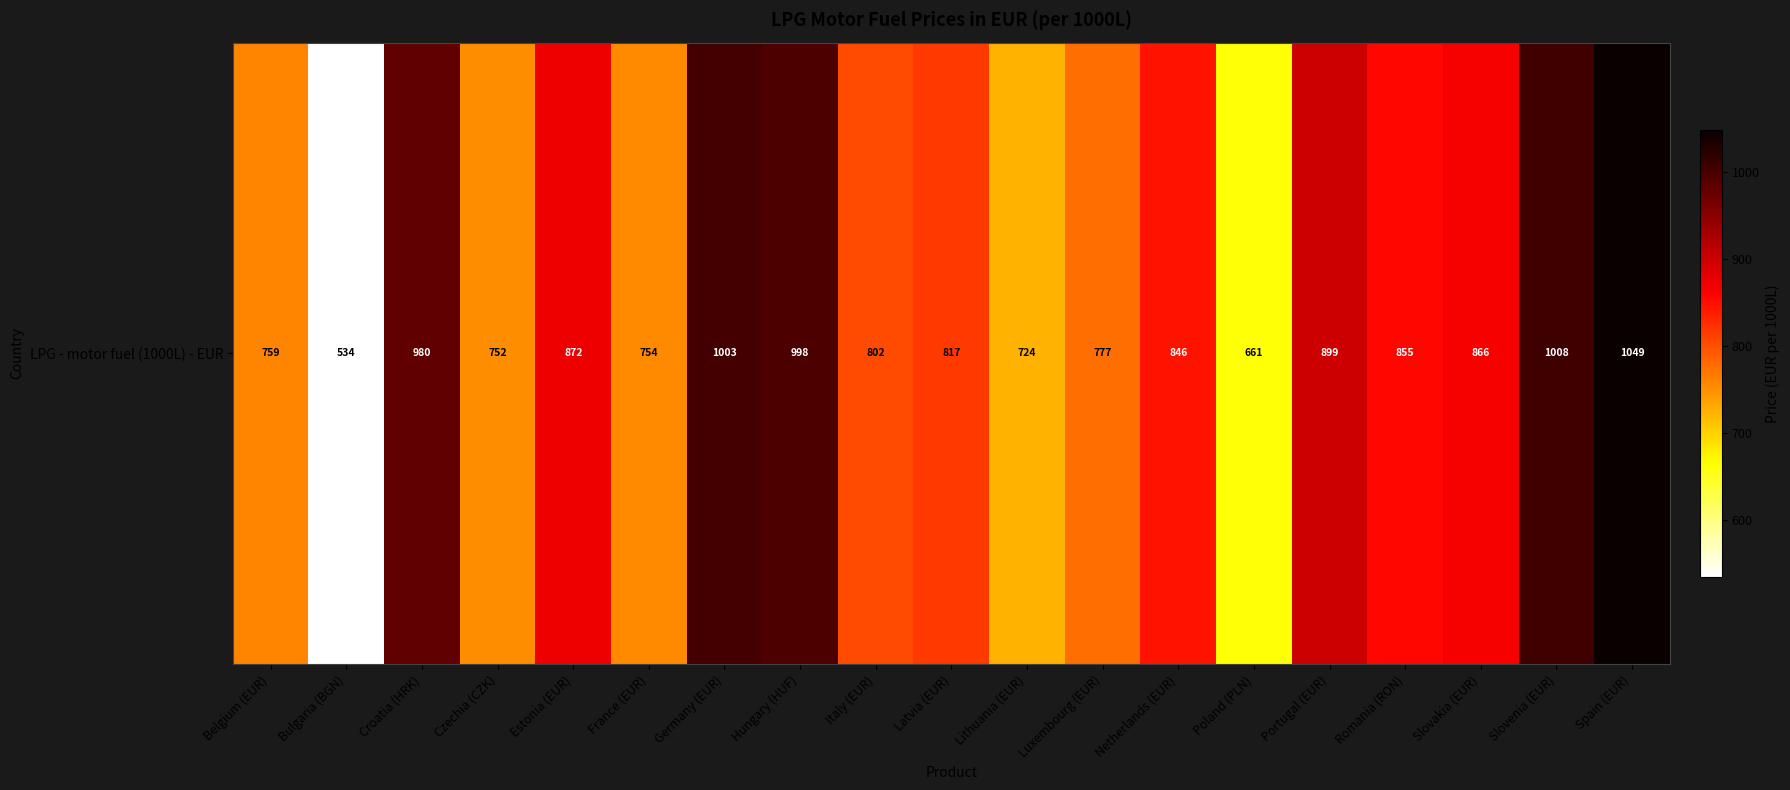

Read the value at Latvia (EUR).

817.0